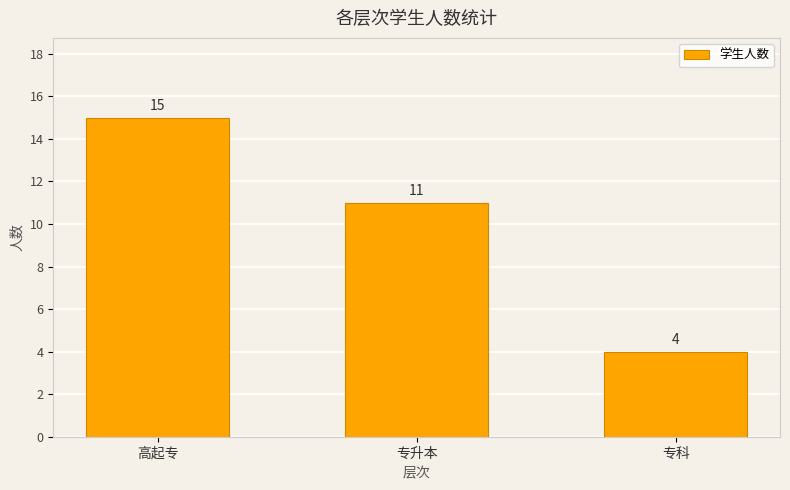

What is the minimum value shown in the chart?

4